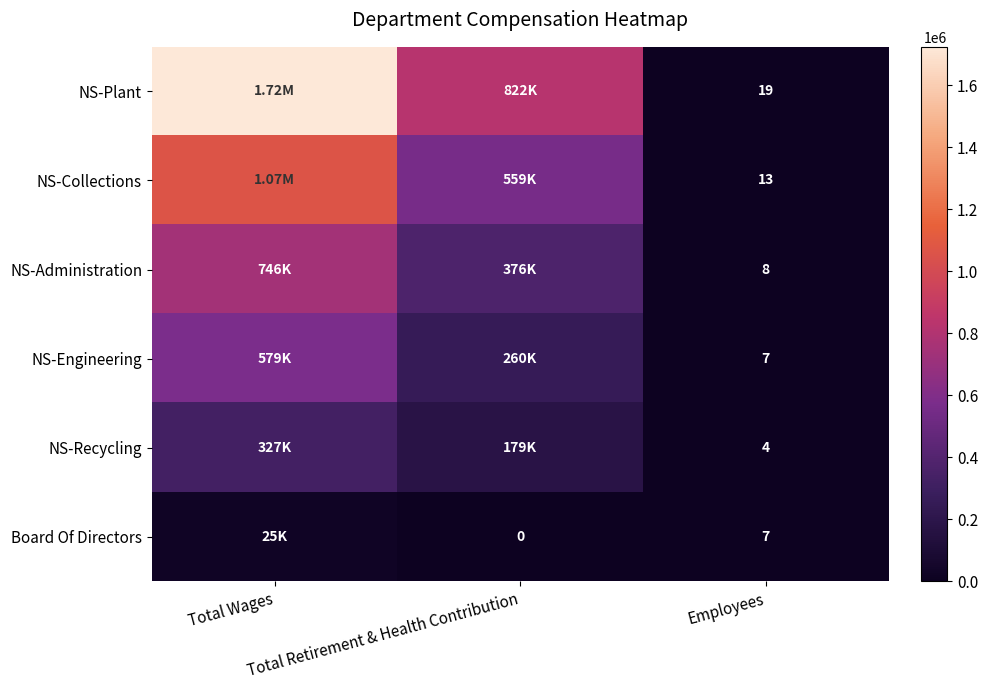

The NS-Plant series shows 19 at Employees. True or false?

True